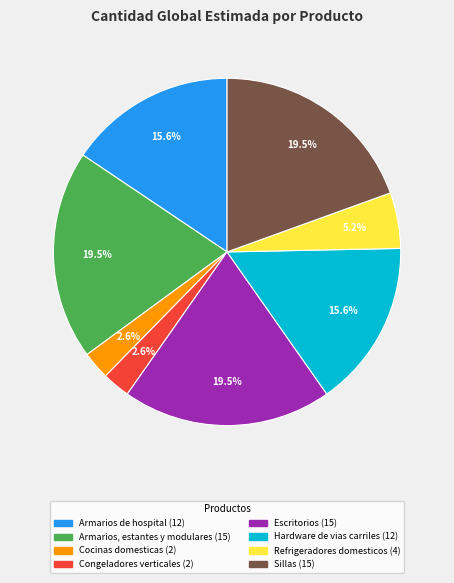

To the nearest percent, what percentage of the pie is Hardware de vias carriles?

16%